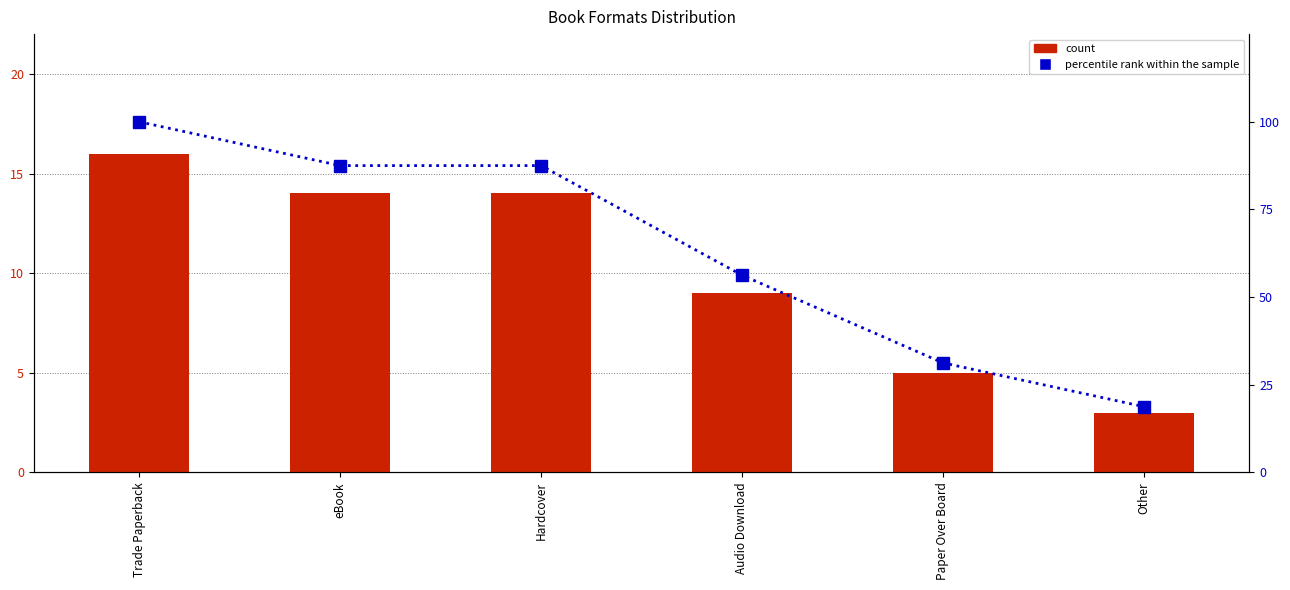

What is the value of the percentile rank within the sample bar at the 3rd from the left?

87.5